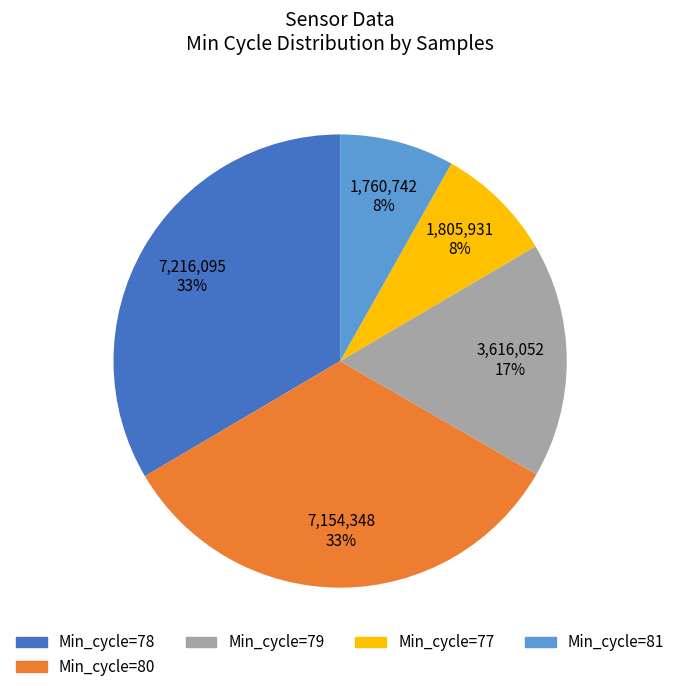

Is there a majority slice in this chart?

No